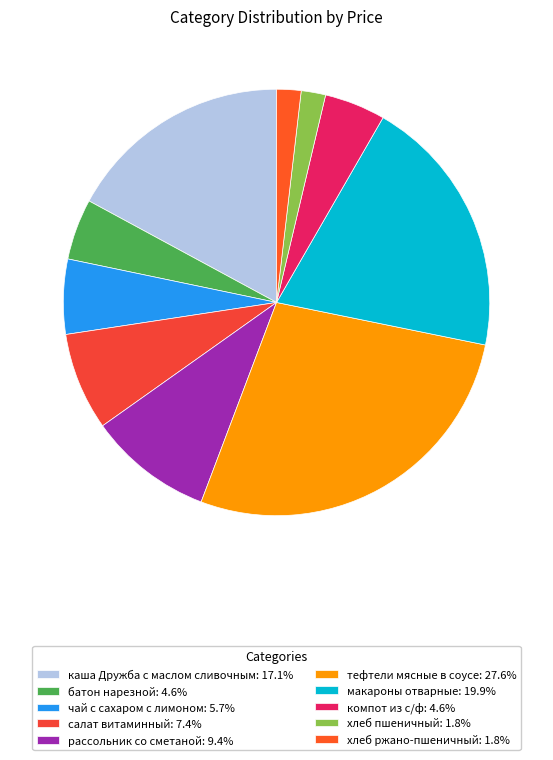

Does any single category account for the majority?

No